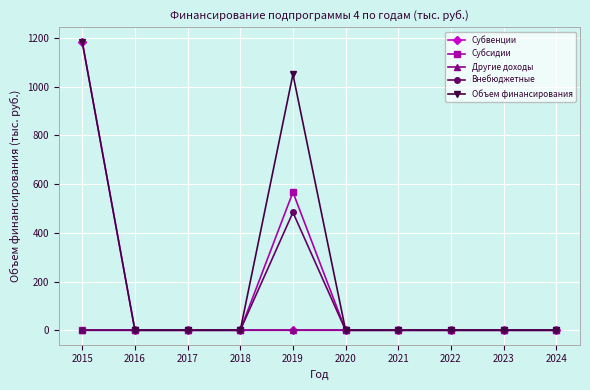

What is the difference between the maximum and minimum values in the Субсидии series?

566.5